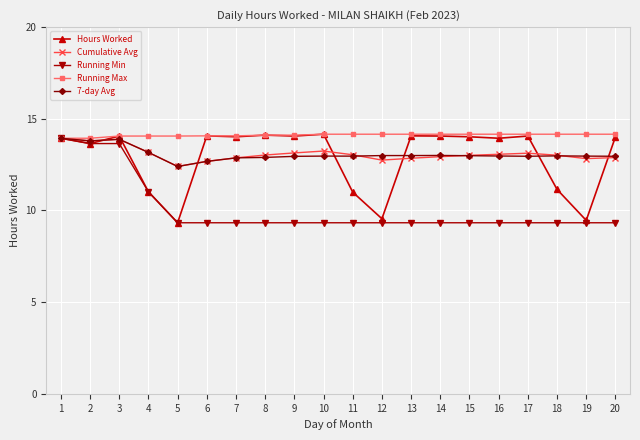

What is the value of the Hours Worked point at the 10th from the left?

14.2